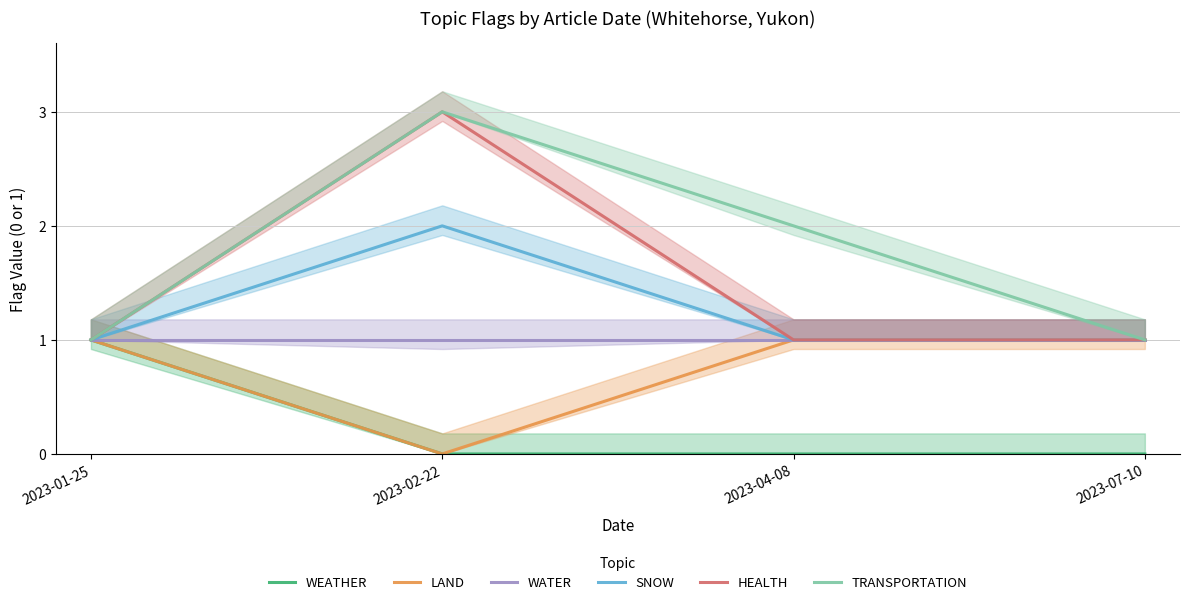

How many WEATHER values are between 0 and 1?

4